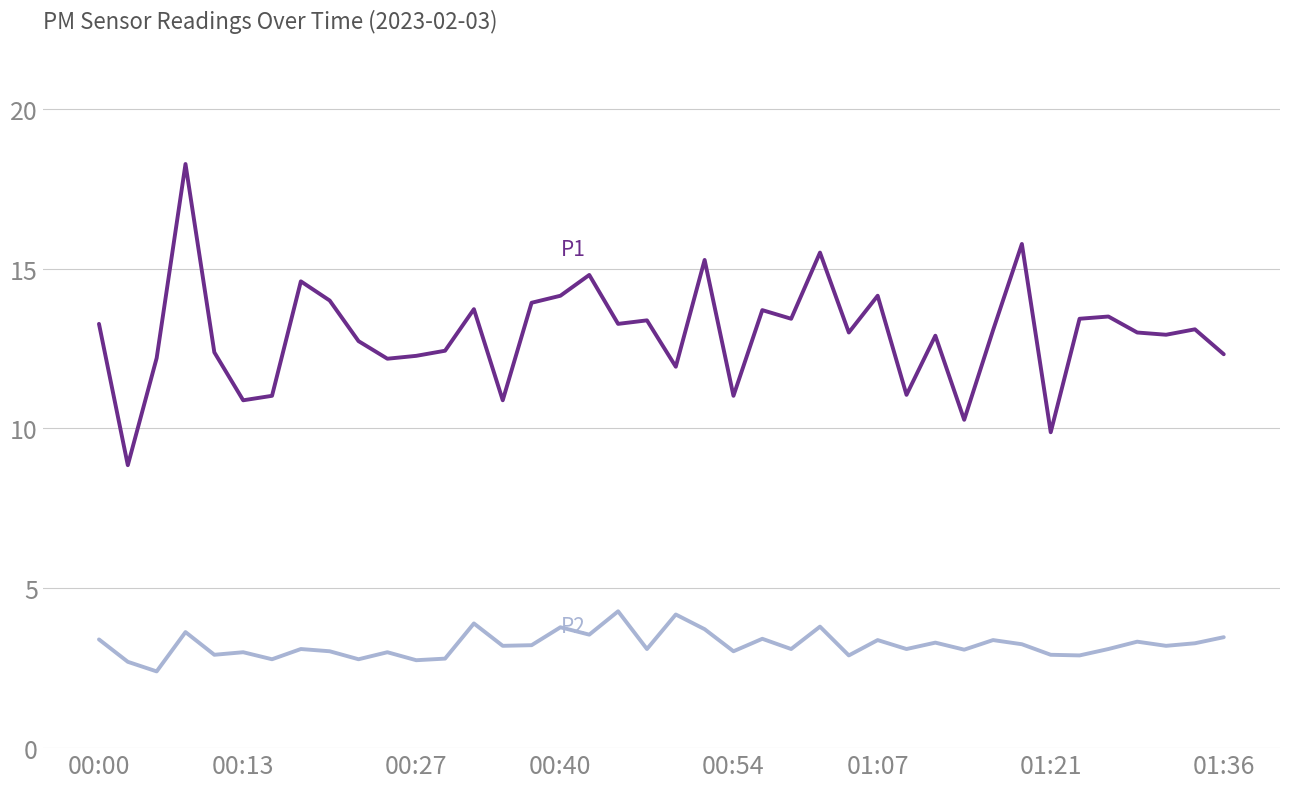

What is the minimum value shown in the chart?

2.4